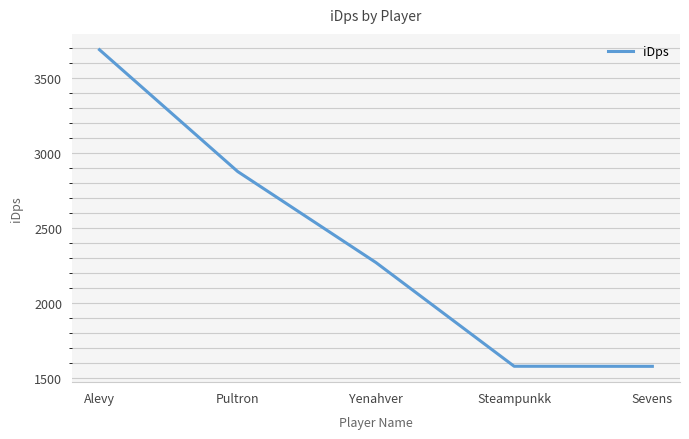

Is it true that the value at Sevens is 2482.9?

False